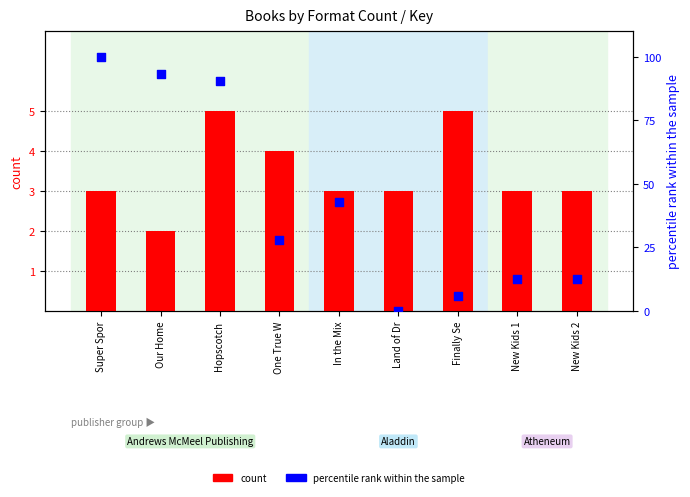

What are all the series names shown in the legend?

count, percentile rank within the sample